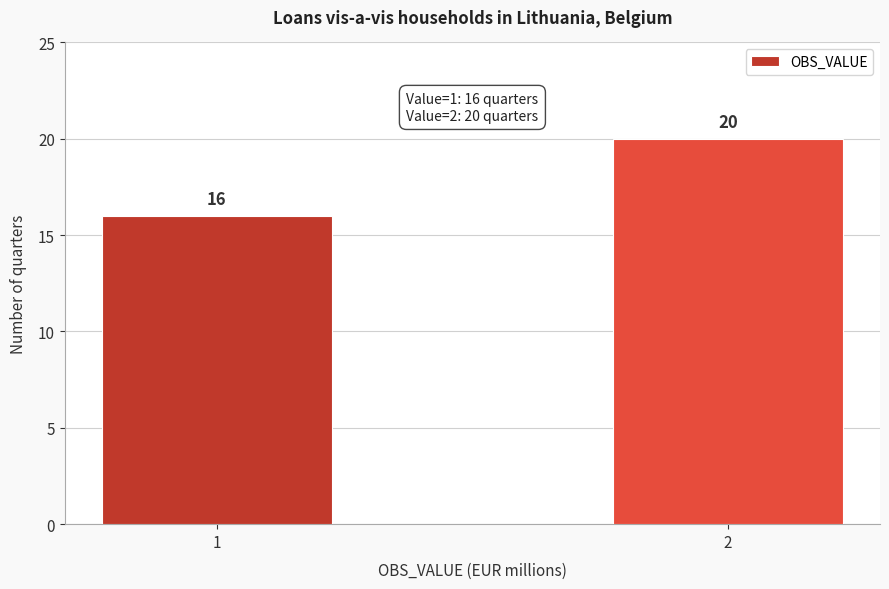

Reading left to right, what are all the values shown in this chart?

1=16	2=20